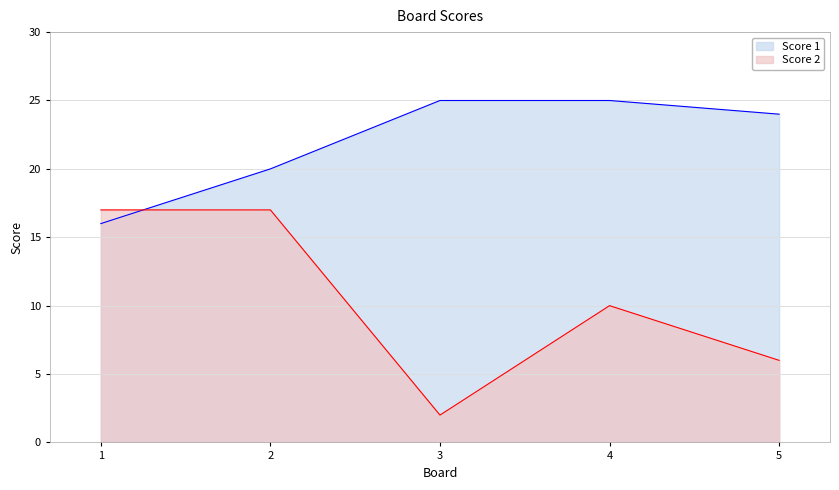

How many interior local valleys does the Score 2 series have?

1